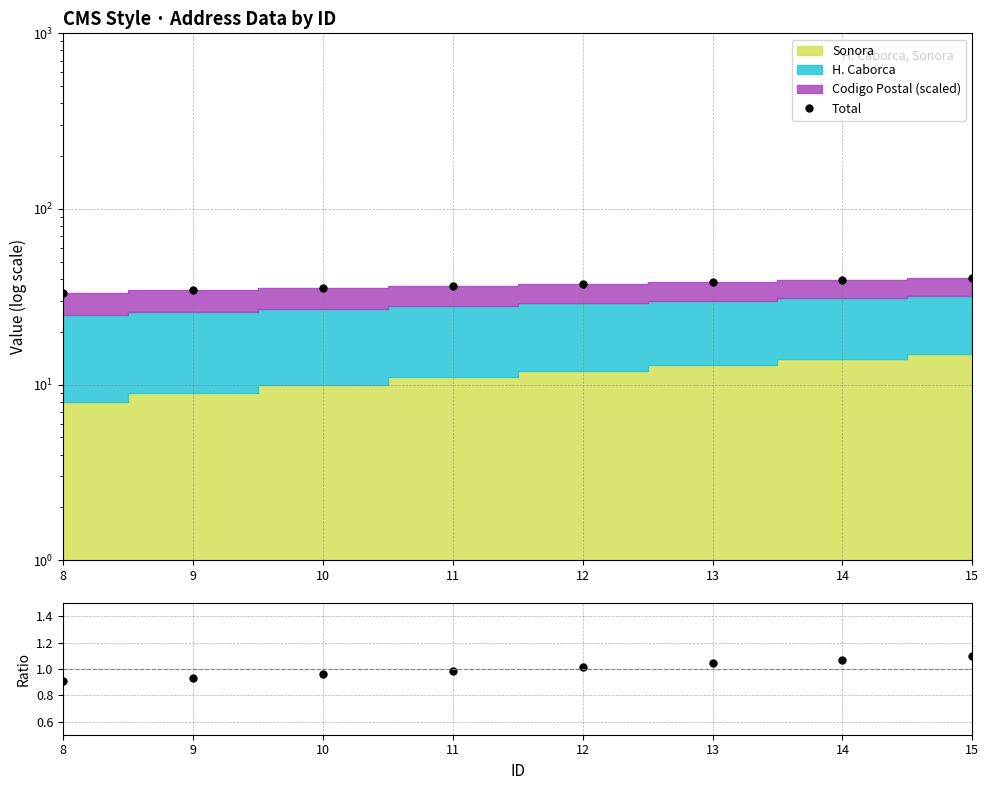

What is the average value of the Ratio series?

1.0